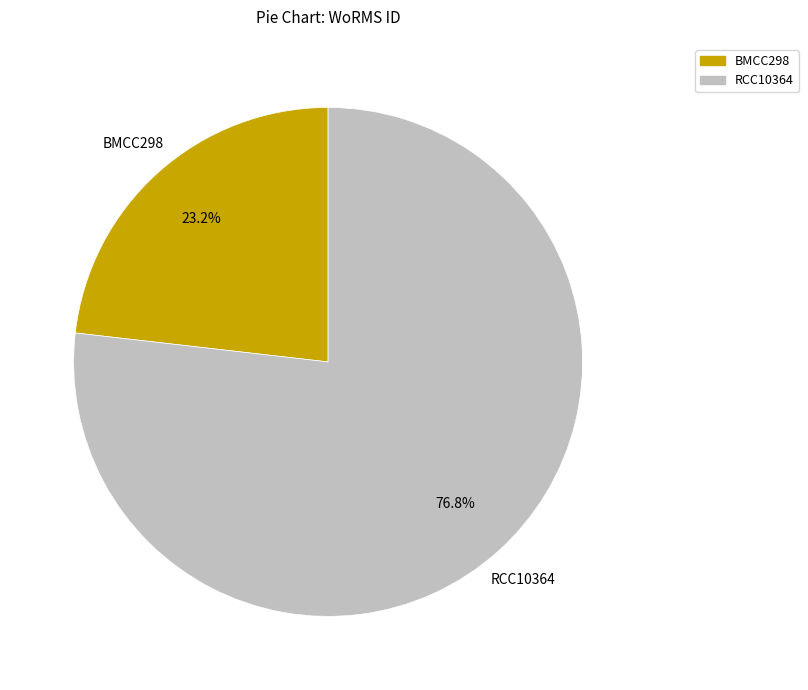

How much of the chart is everything except BMCC298?

76.8%